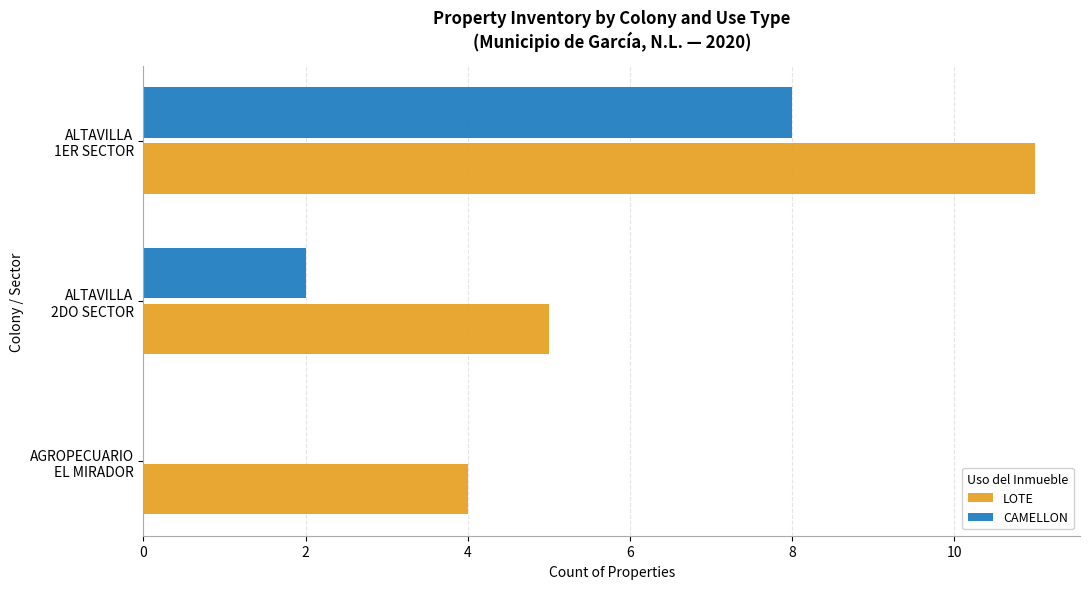

What is the maximum value for CAMELLON?

8